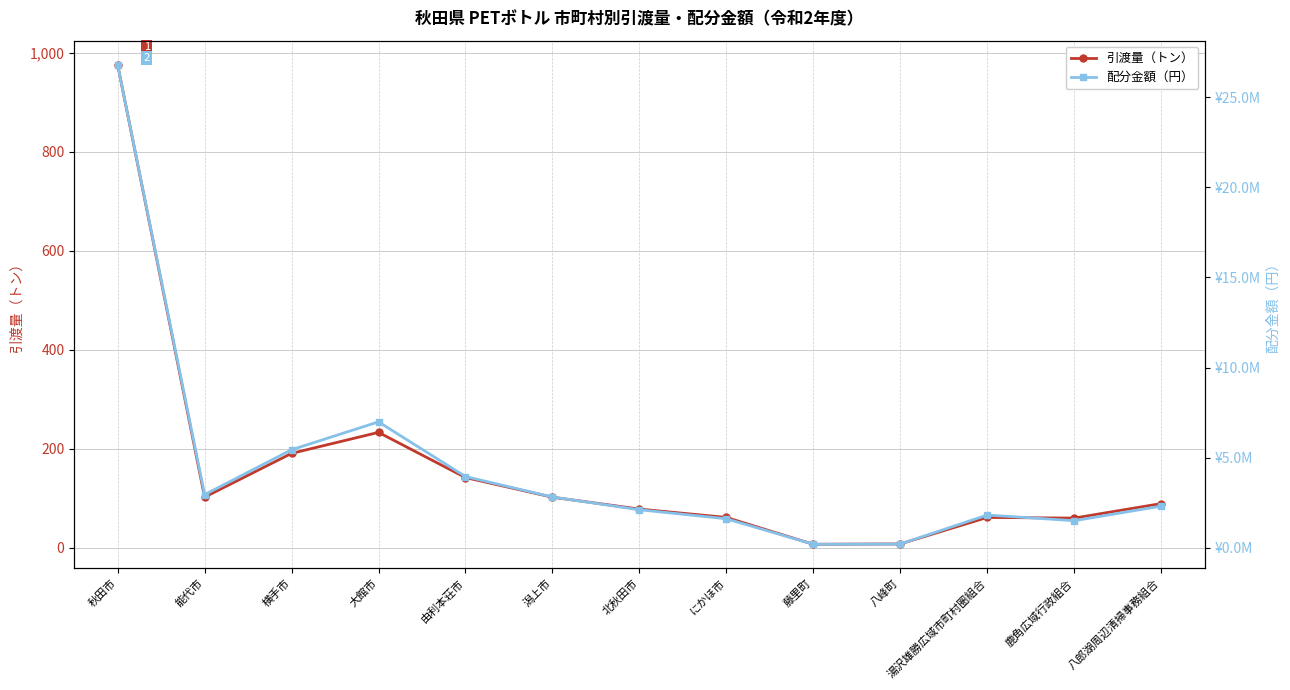

How many data points in 配分金額（円） are above 2316730?

6